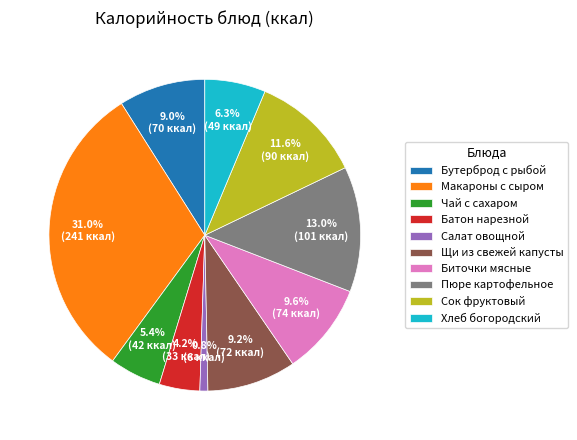

Is Щи из свежей капусты the majority of the pie?

No